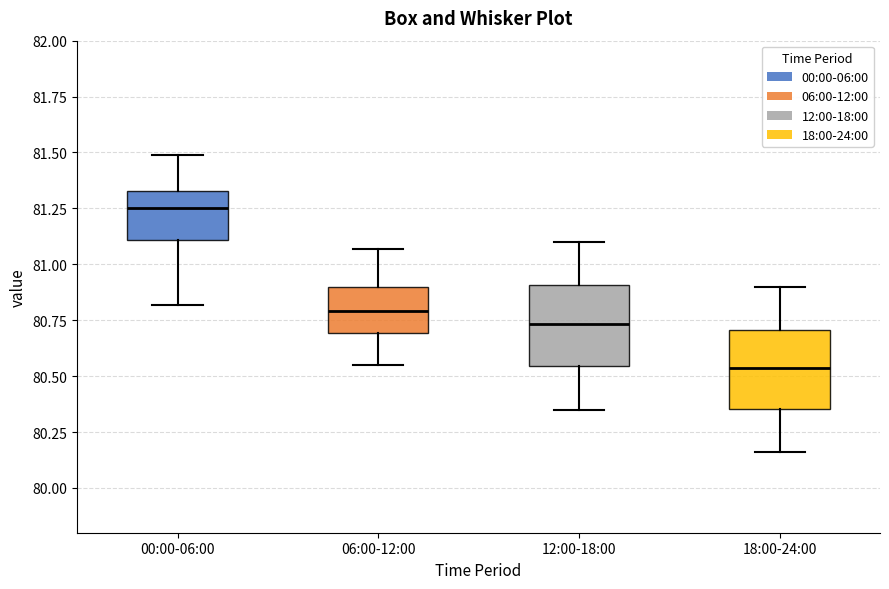

Where is the lower edge of the box for 12:00-18:00 on the y-axis? The values are not printed on the chart, so give them approximately, as read against the axis.

80.55